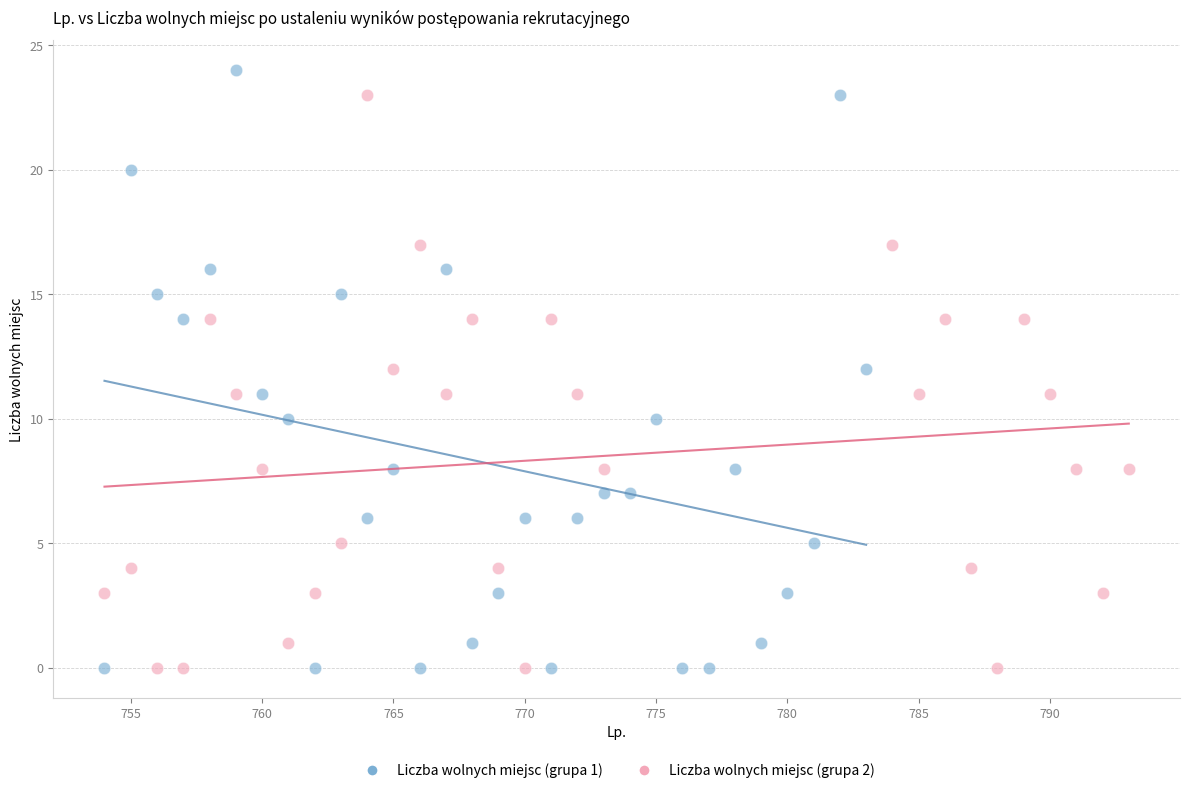

Which series has the widest spread of Y values?

Liczba wolnych miejsc (grupa 1)